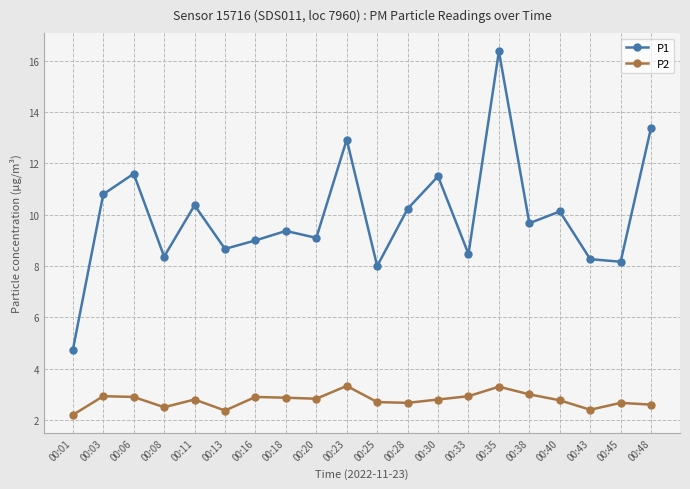

Is it true that P1 equals 10.4 at 00:11?

True